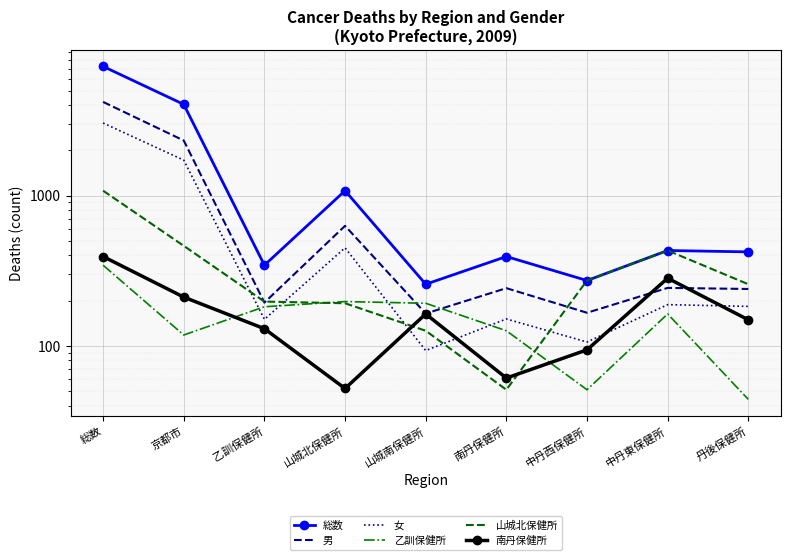

Where is 総数 nearest to the value 3751?

京都市